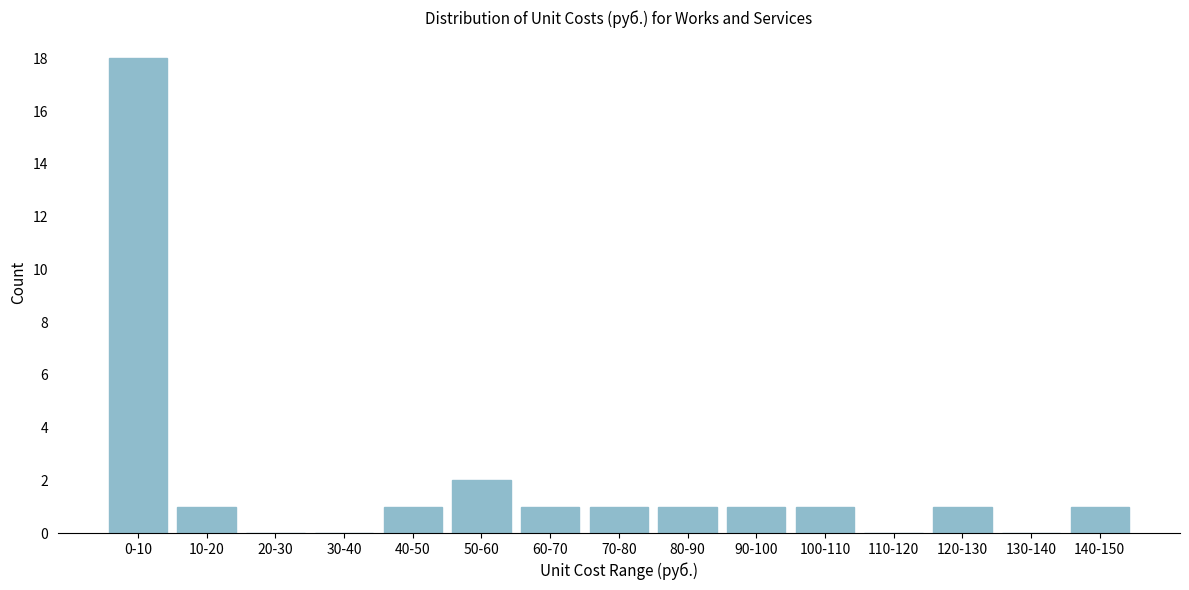

Reading right to left, what are all the values shown in this chart?

140-150=1	130-140=0	120-130=1	110-120=0	100-110=1	90-100=1	80-90=1	70-80=1	60-70=1	50-60=2	40-50=1	30-40=0	20-30=0	10-20=1	0-10=18